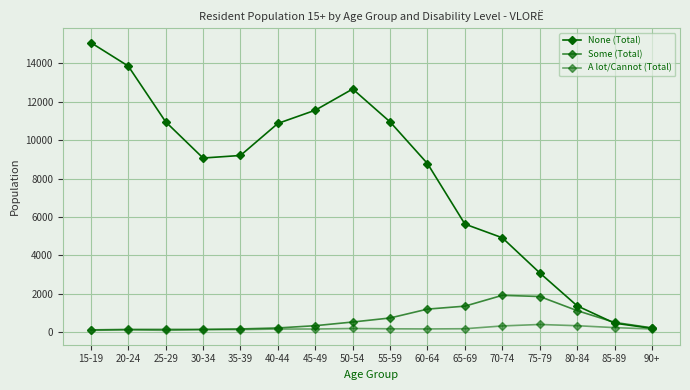

True or false: Some (Total) and A lot/Cannot (Total) cross at least once.

False